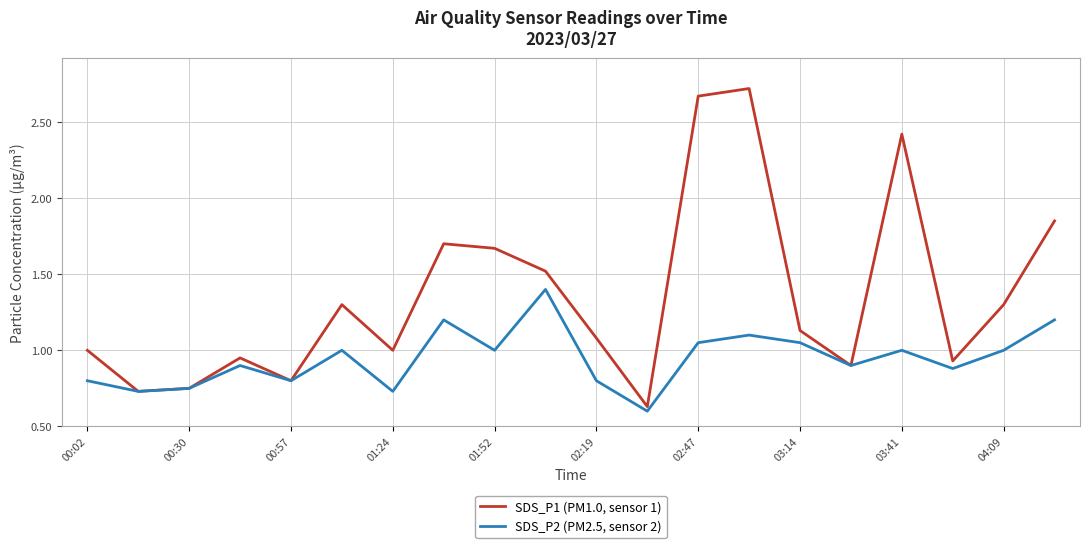

Rank the series by their average value, from lowest to highest.

SDS_P2 (PM2.5, sensor 2), SDS_P1 (PM1.0, sensor 1)